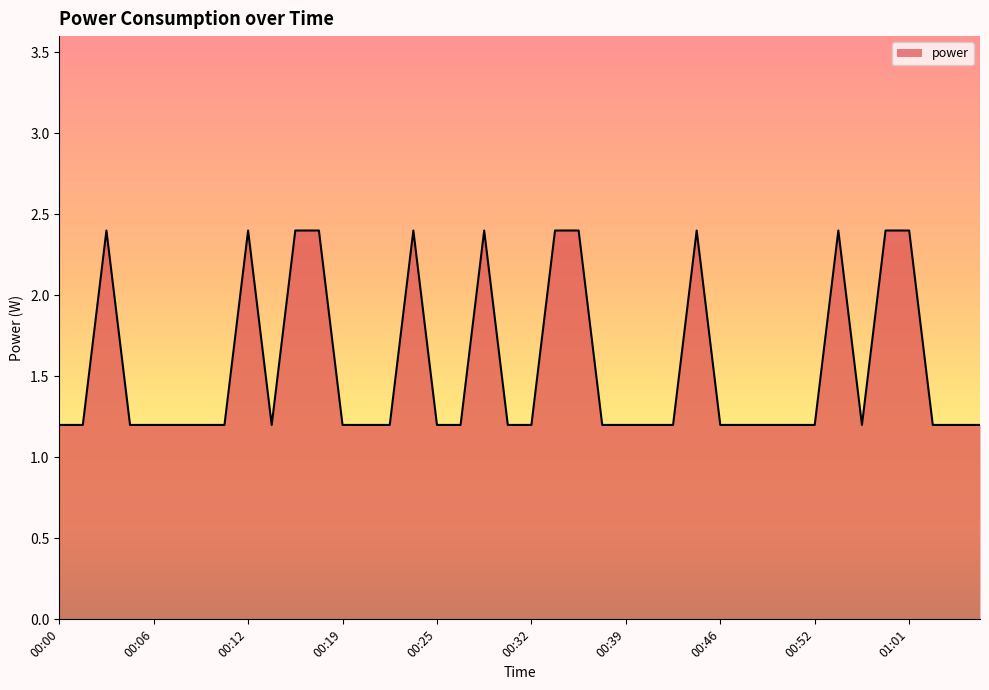

What is the sum of all values?

62.4